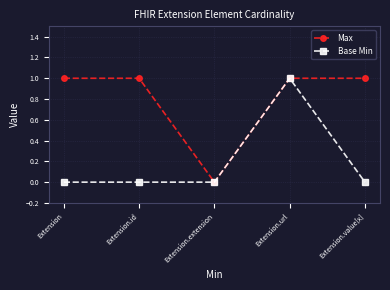

What is the sum of all Base Min values?

1